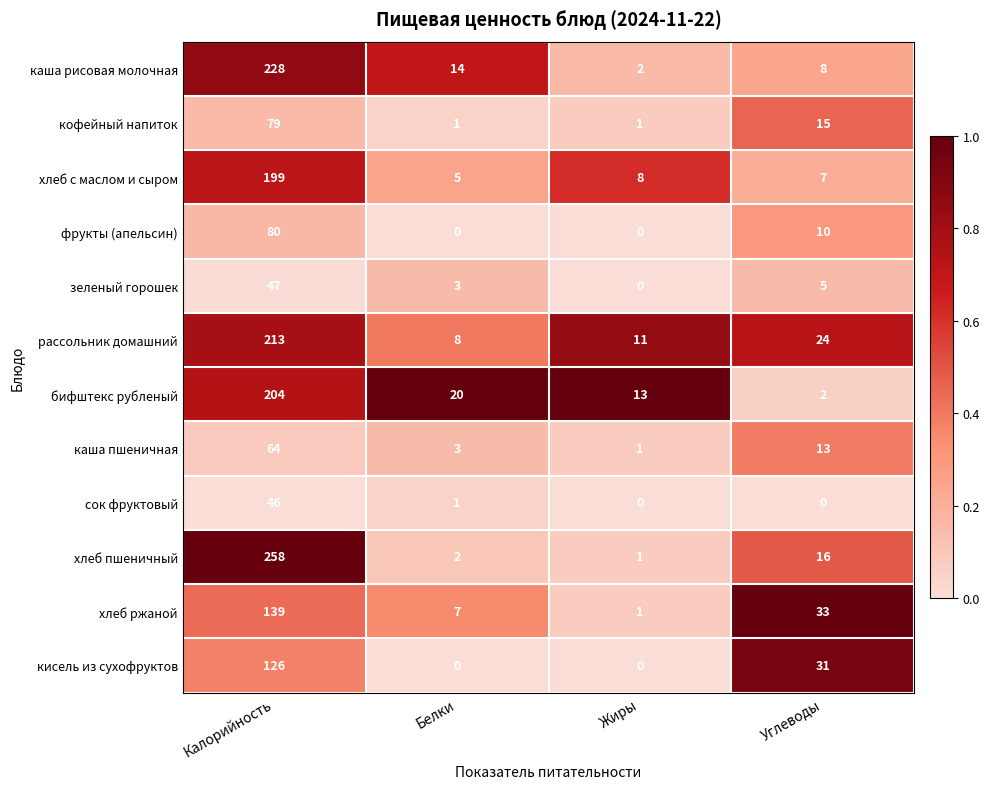

At how many categories does at least one series exceed 0?

4